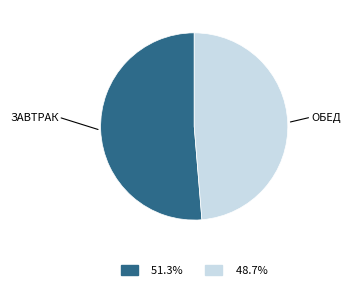

Does any single category account for the majority?

Yes